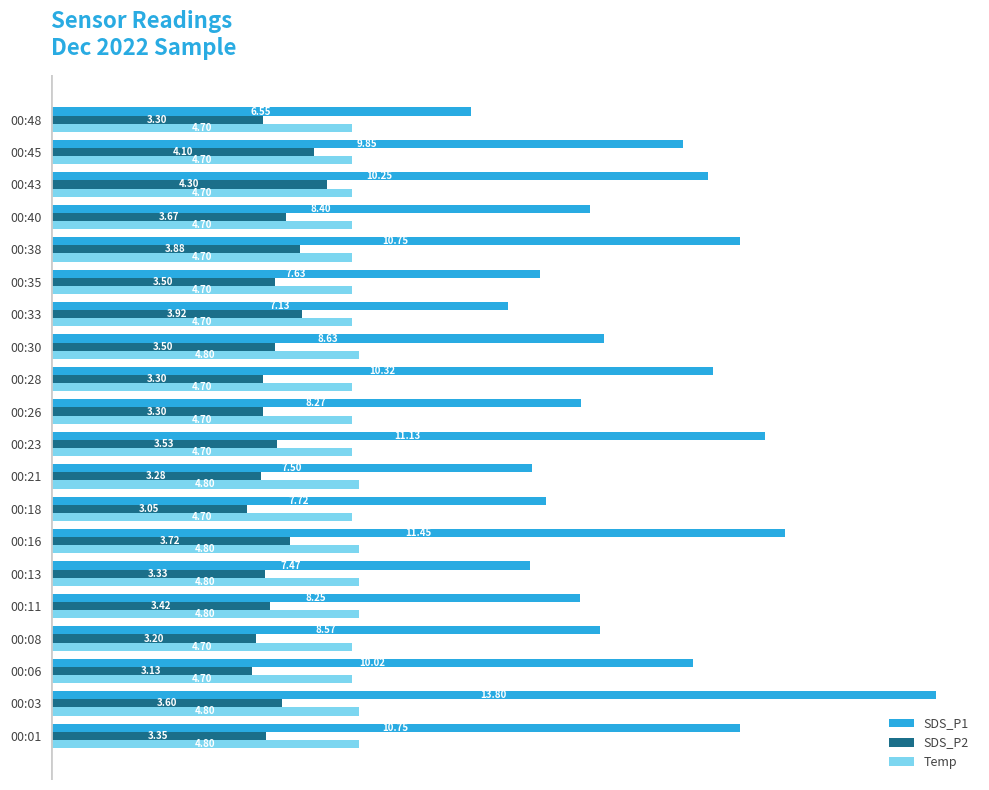

Which series has the largest range (max minus min)?

SDS_P1